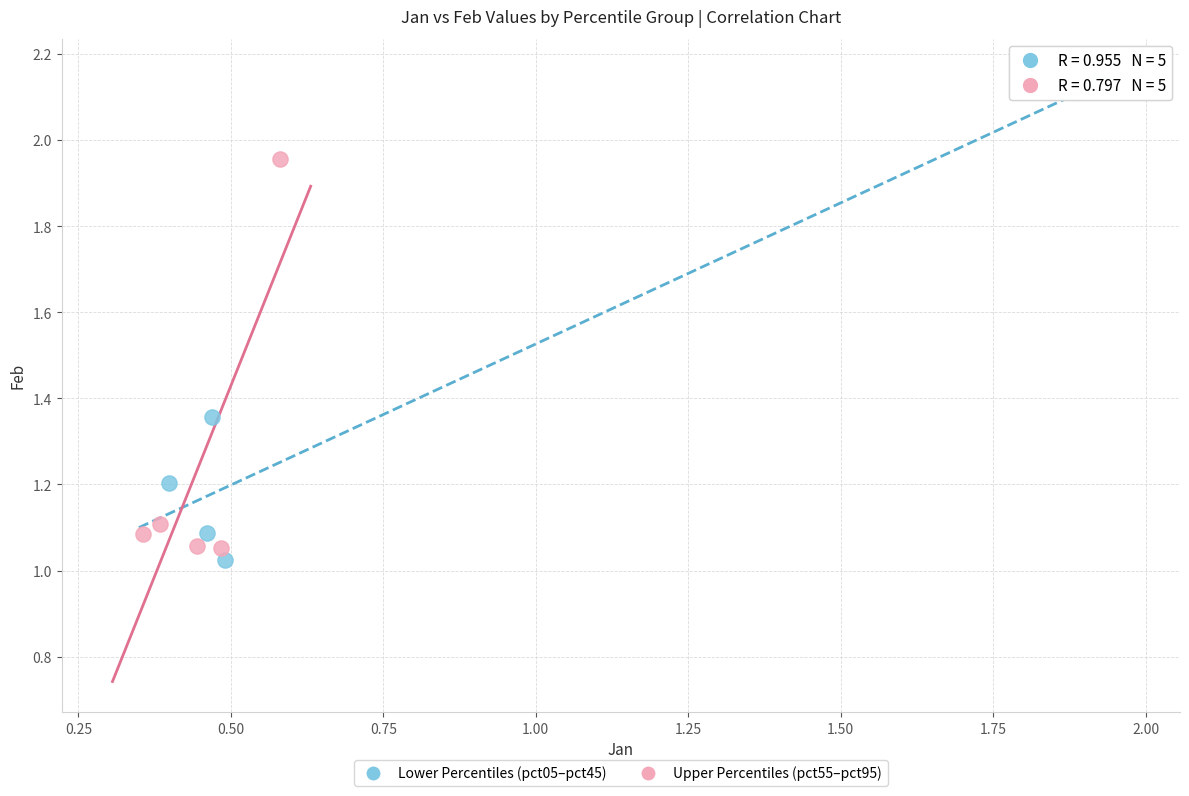

Which series has the widest spread of Y values?

Lower Percentiles (pct05–pct45)